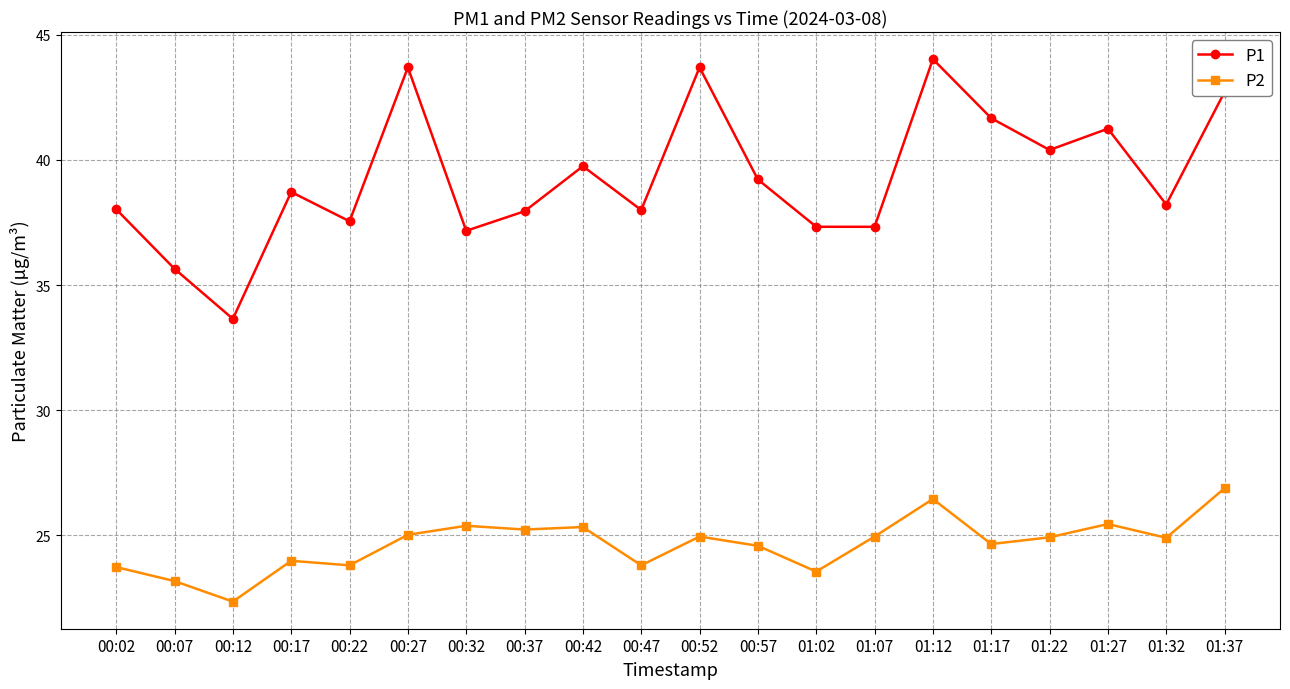

What are all the series names shown in the legend?

P1, P2